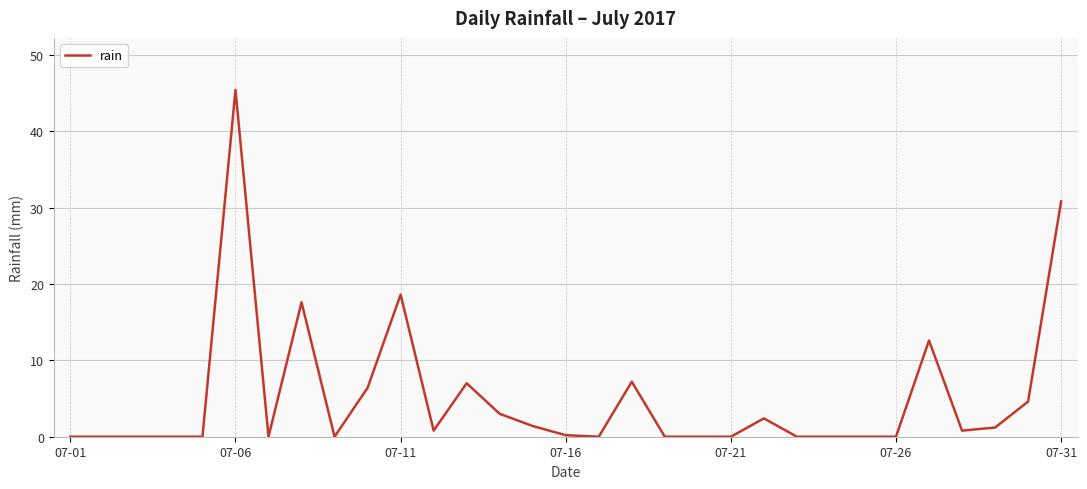

What is the greatest value displayed?

45.4